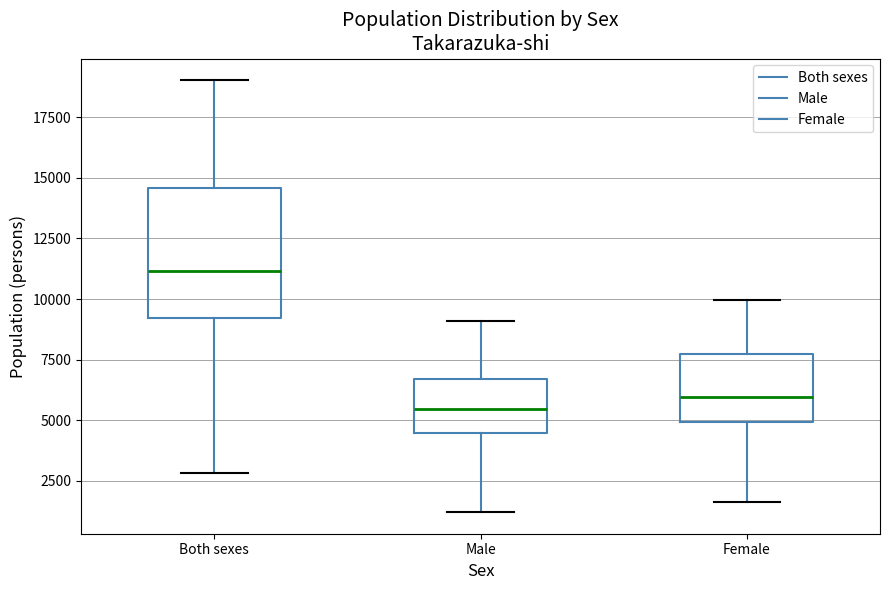

Which box is the tallest, from its lower edge to its upper edge?

Both sexes